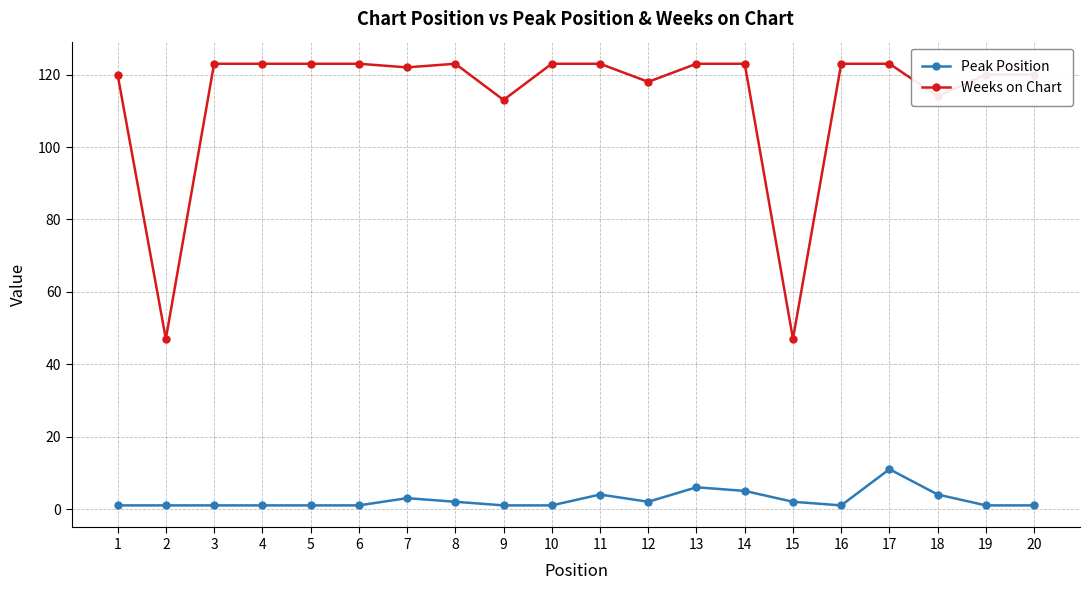

Rank the series at 11 from highest to lowest value.

Weeks on Chart, Peak Position